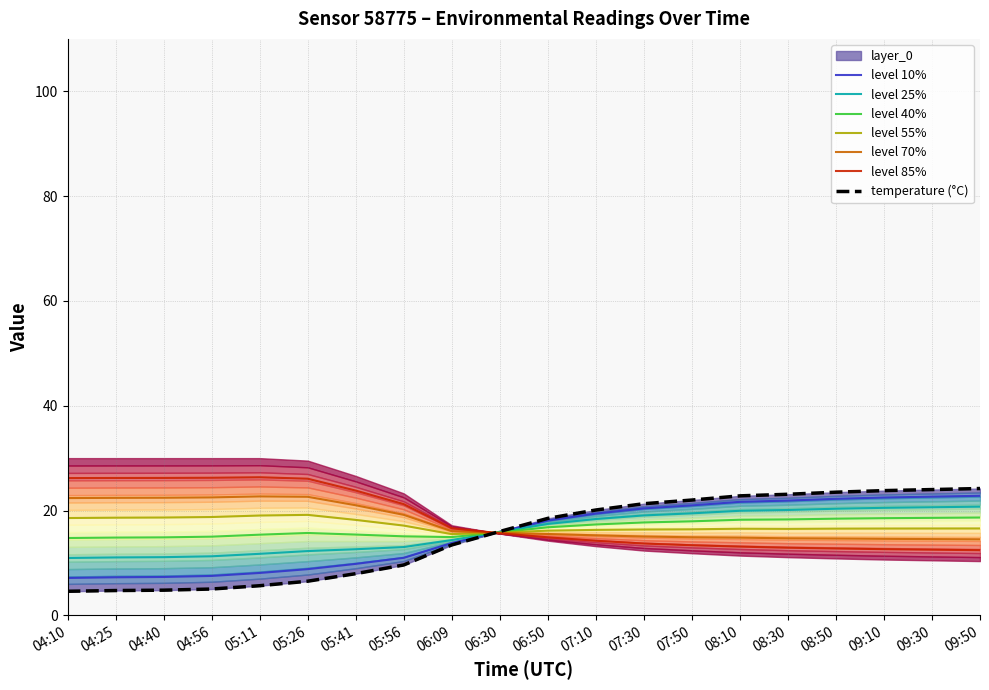

Is the value of level 10% at 04:56 greater than the value of level 85% at 06:50?

No